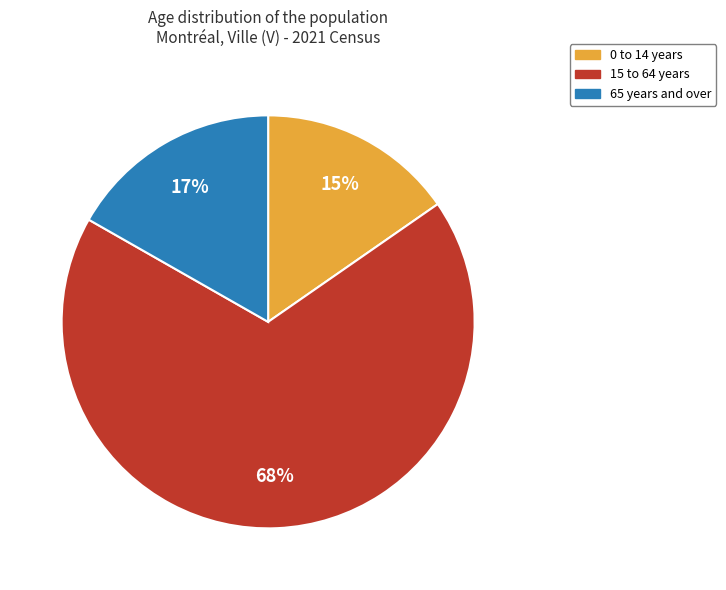

Which category accounts for the majority?

15 to 64 years